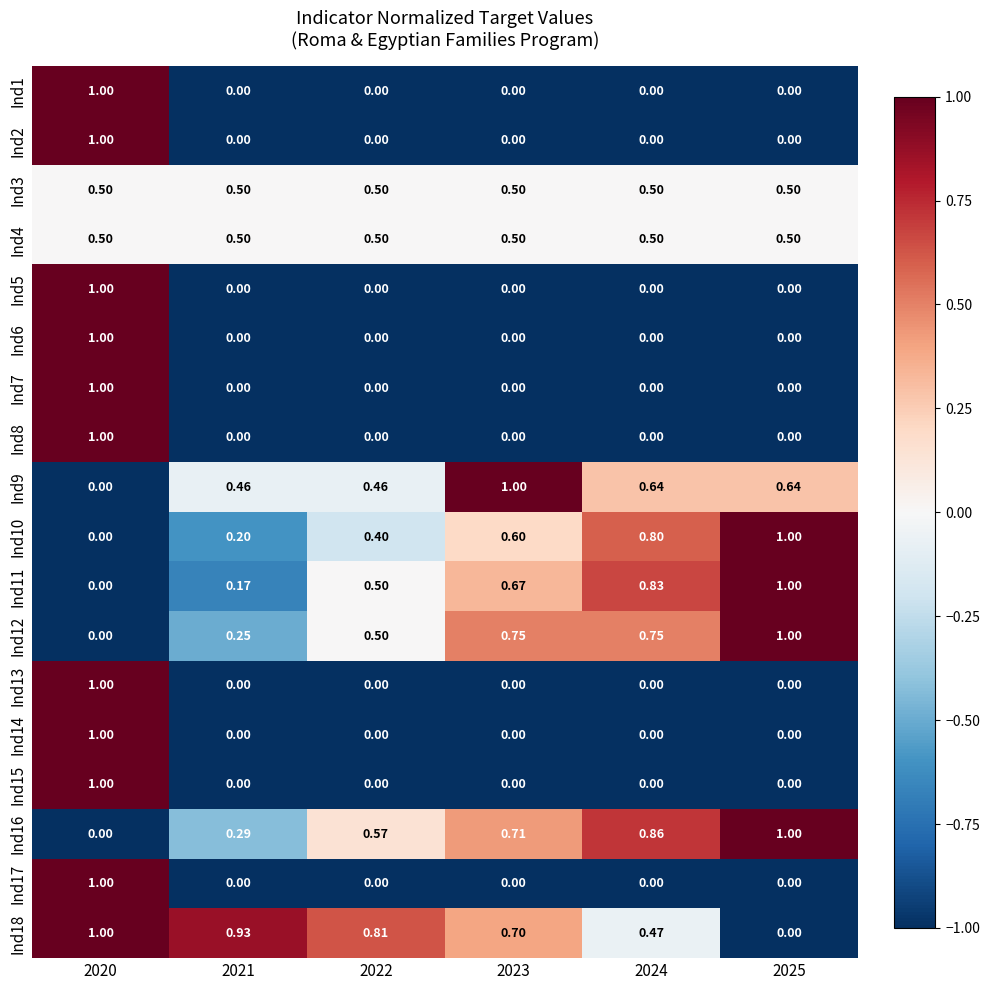

Which series has the largest total across all categories?

Ind18